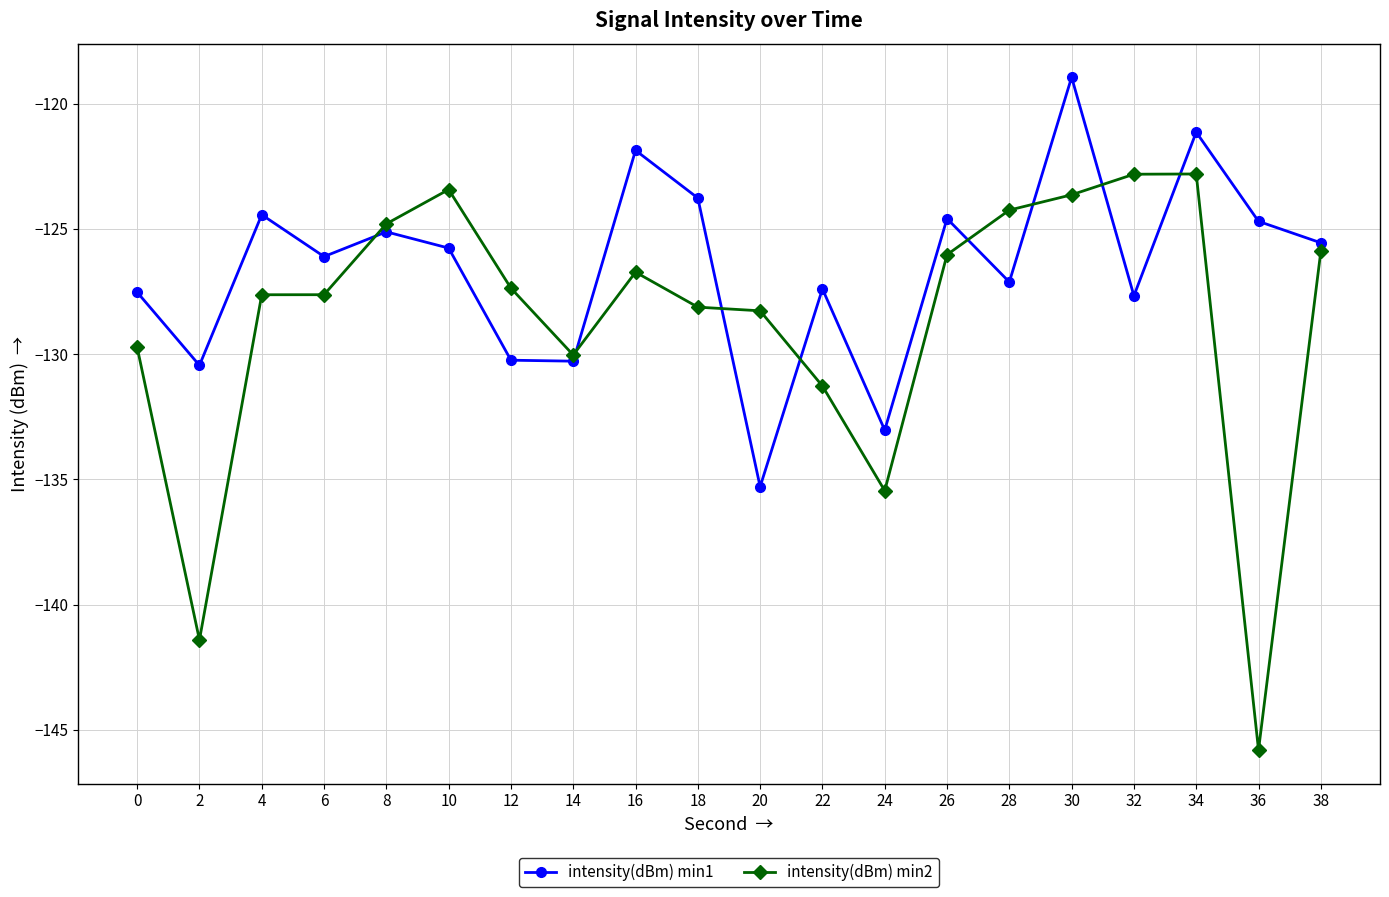

How many interior local peaks does the intensity(dBm) min1 series have?

7